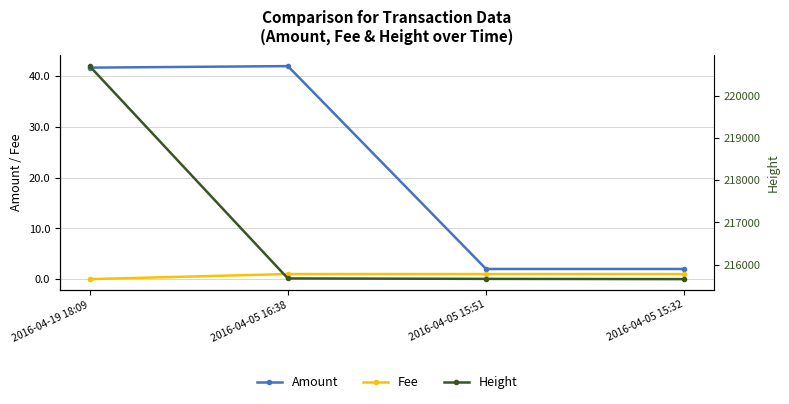

What is the sum of all Height values?

867695.0